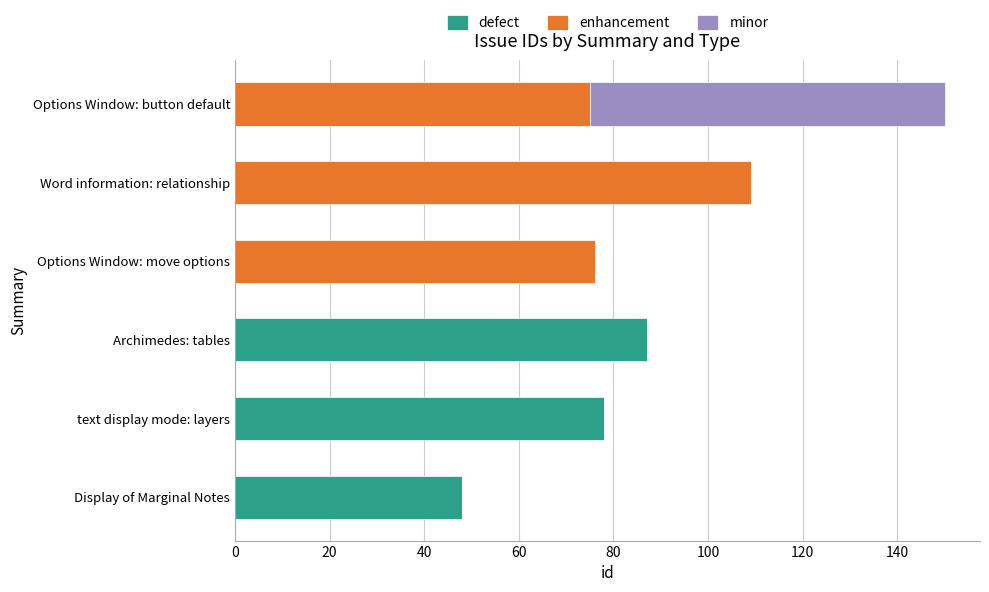

At which label is defect closest to 43?

Display of Marginal Notes